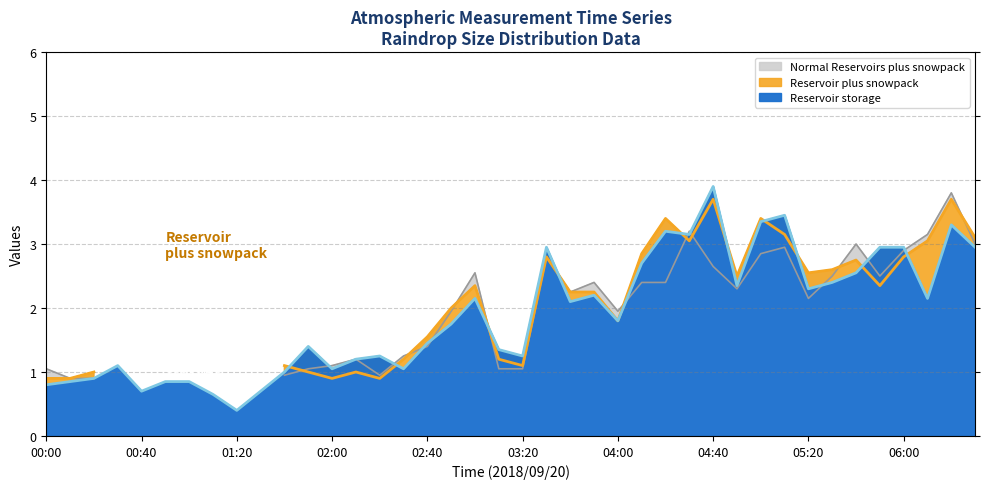

What is the maximum value for Reservoir storage?

3.9